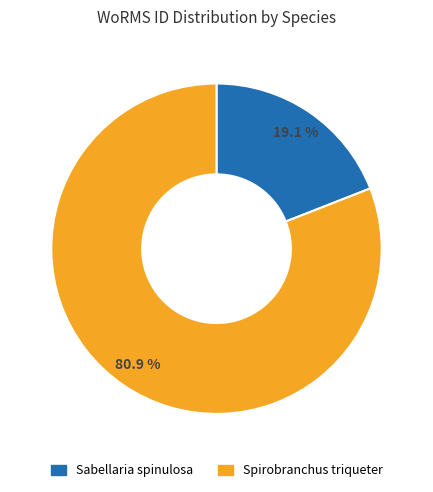

The Spirobranchus triqueter slice represents 81% of the pie. True or false?

True